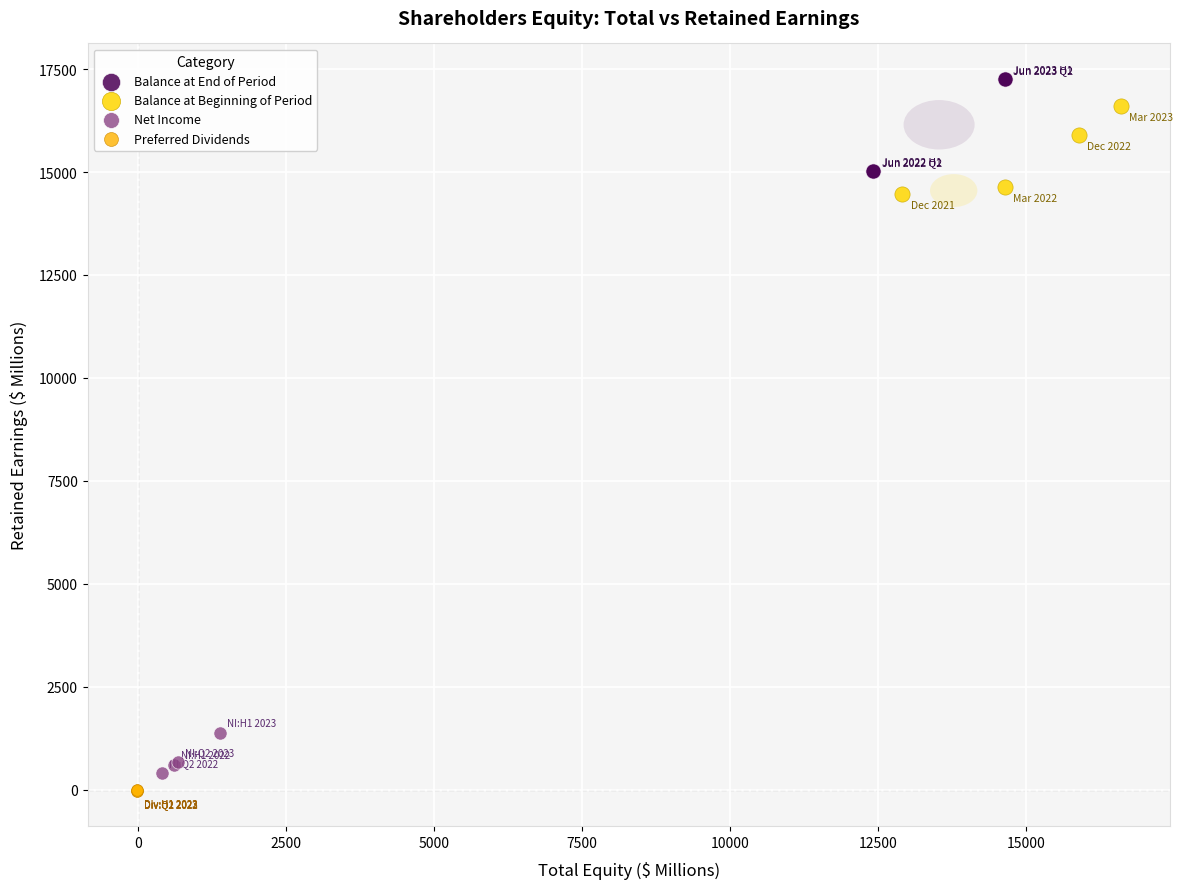

Which series has the widest spread of Y values?

Balance at End of Period